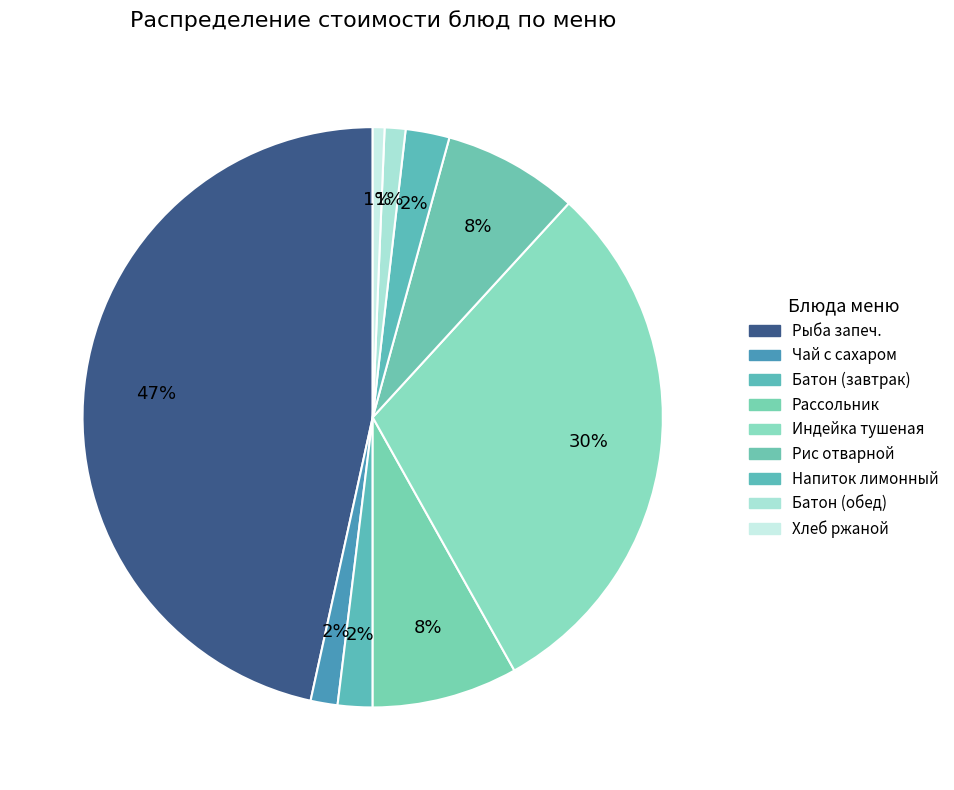

To the nearest percent, what is the combined percentage of Хлеб ржаной and Рис отварной?

8%